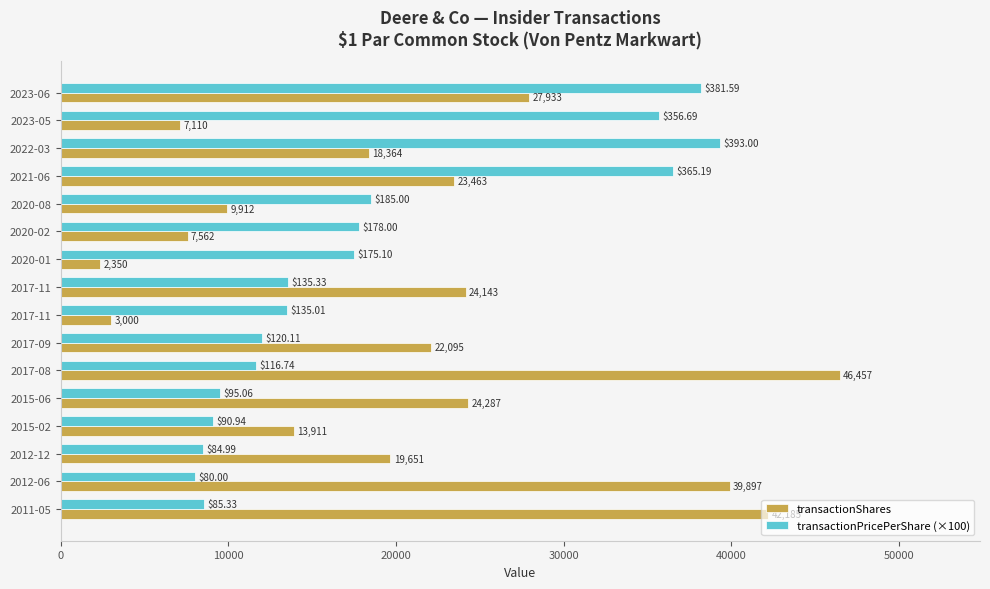

What is the minimum value for transactionPricePerShare (×100)?

8000.2